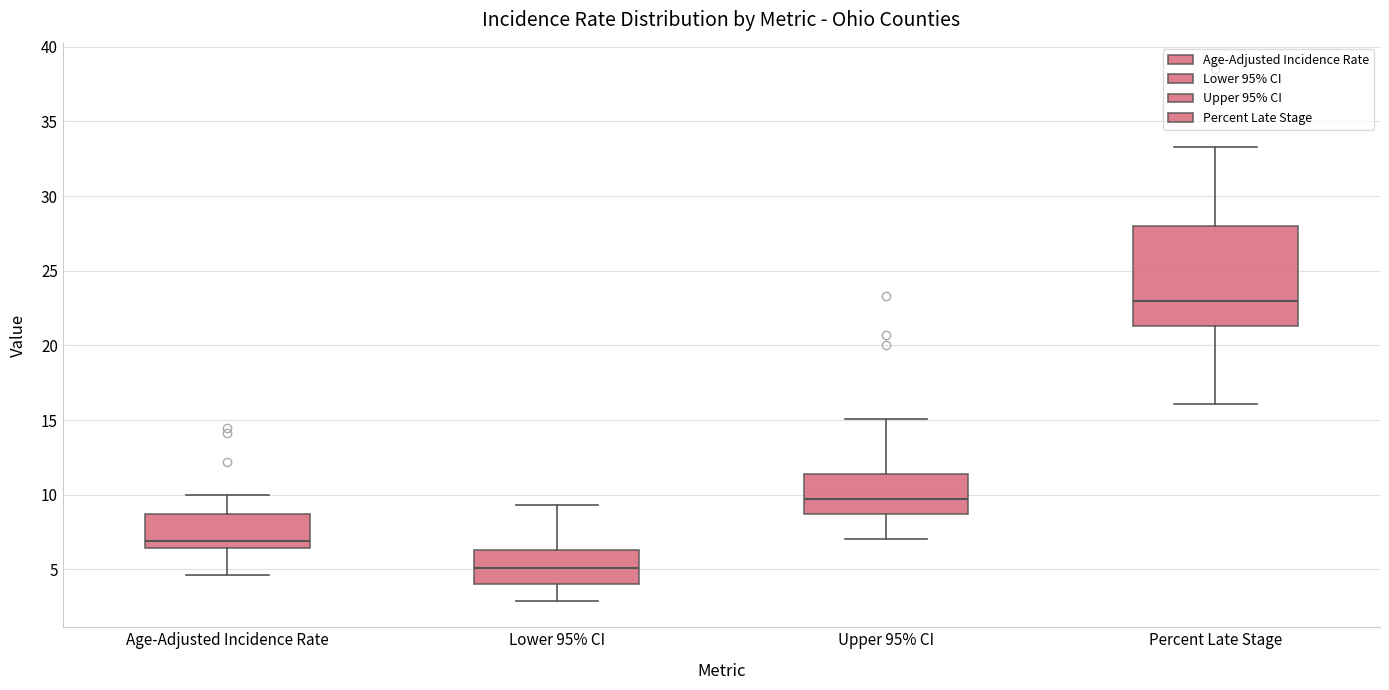

Comparing the boxes themselves (not the whiskers), which one is the tallest?

Percent Late Stage